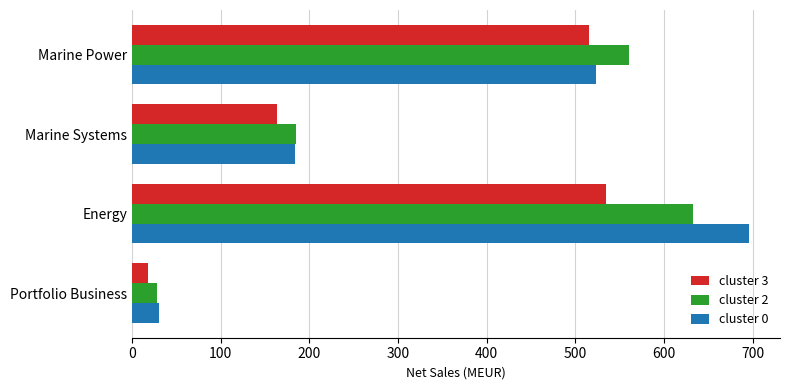

At which label is cluster 3 closest to 276?

Marine Systems